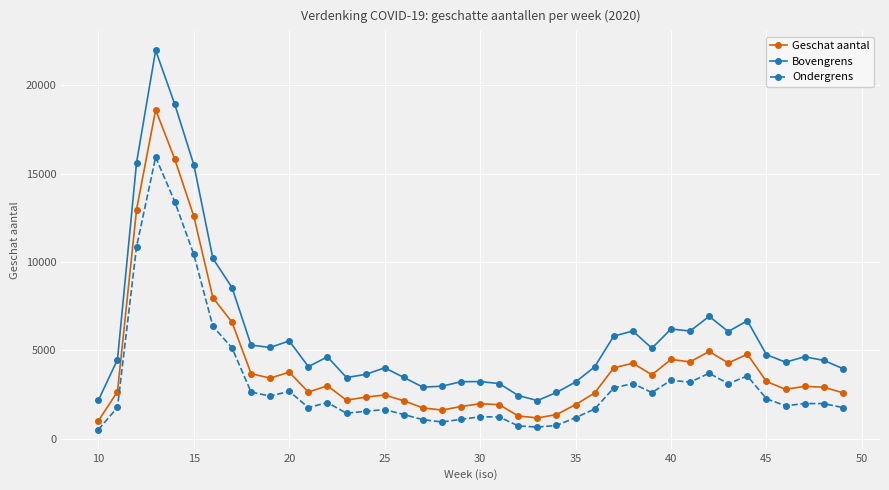

What is the greatest value displayed?

21990